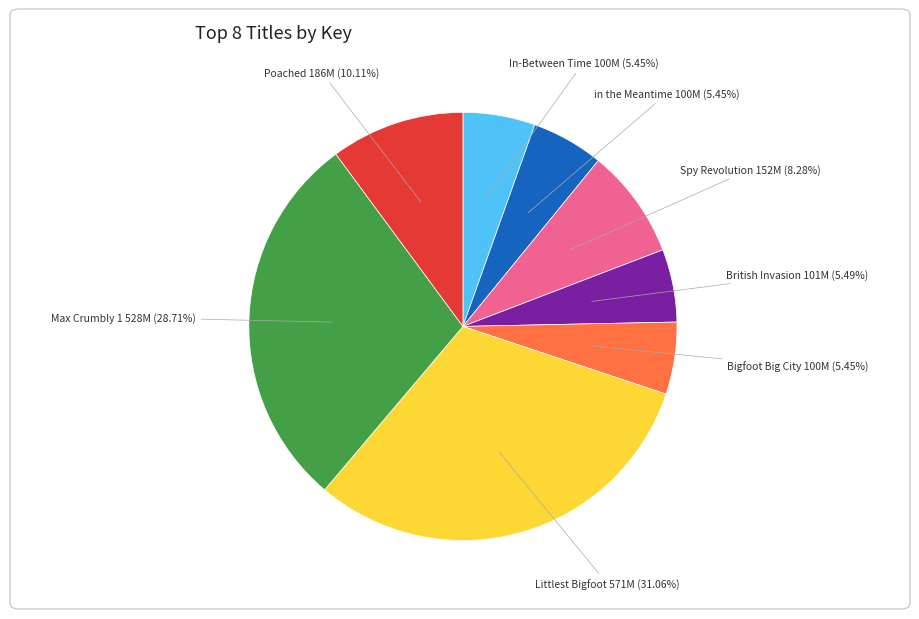

Approximately how many times larger is the value at in the Meantime compared to In-Between Time?

1.0